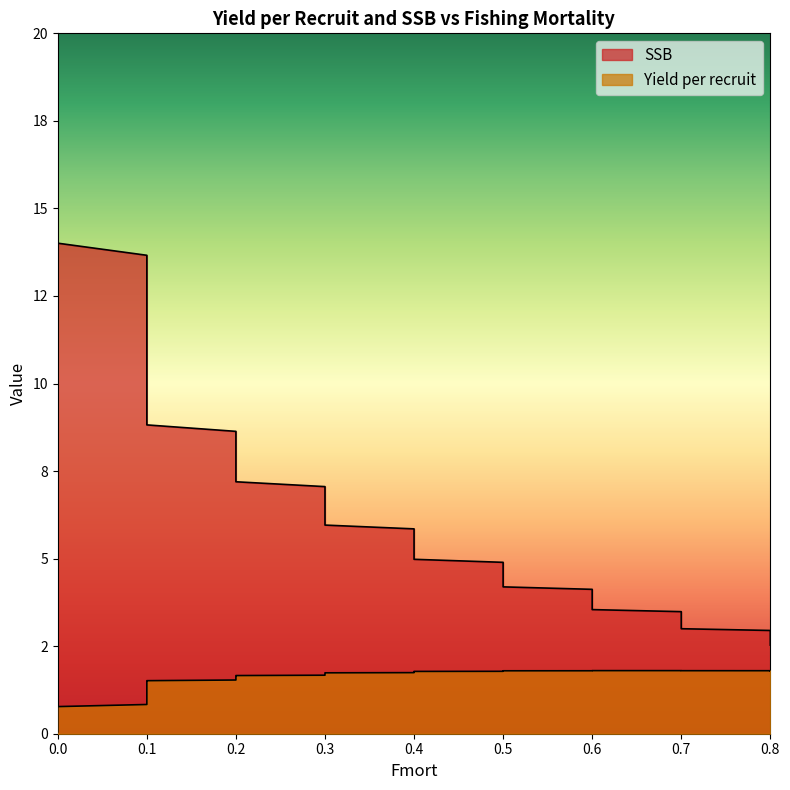

True or false: Yield per recruit and SSB cross at least once.

False